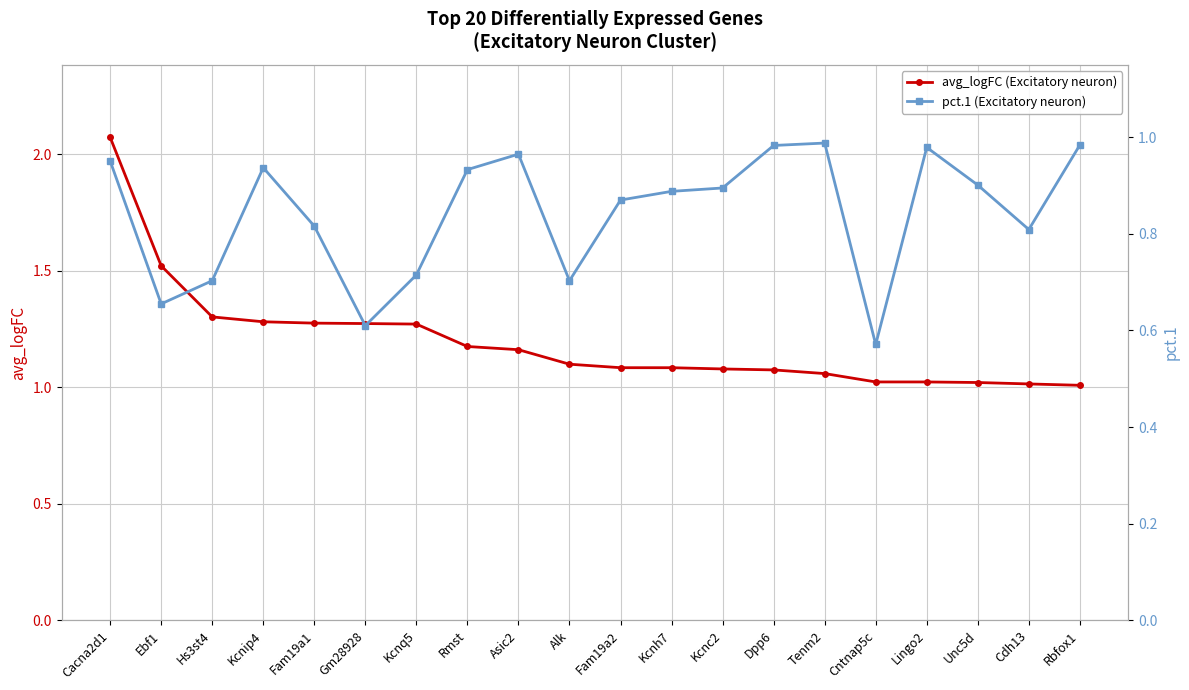

What is the value of the pct.1 (Excitatory neuron) point at the 14th from the left?

1.0